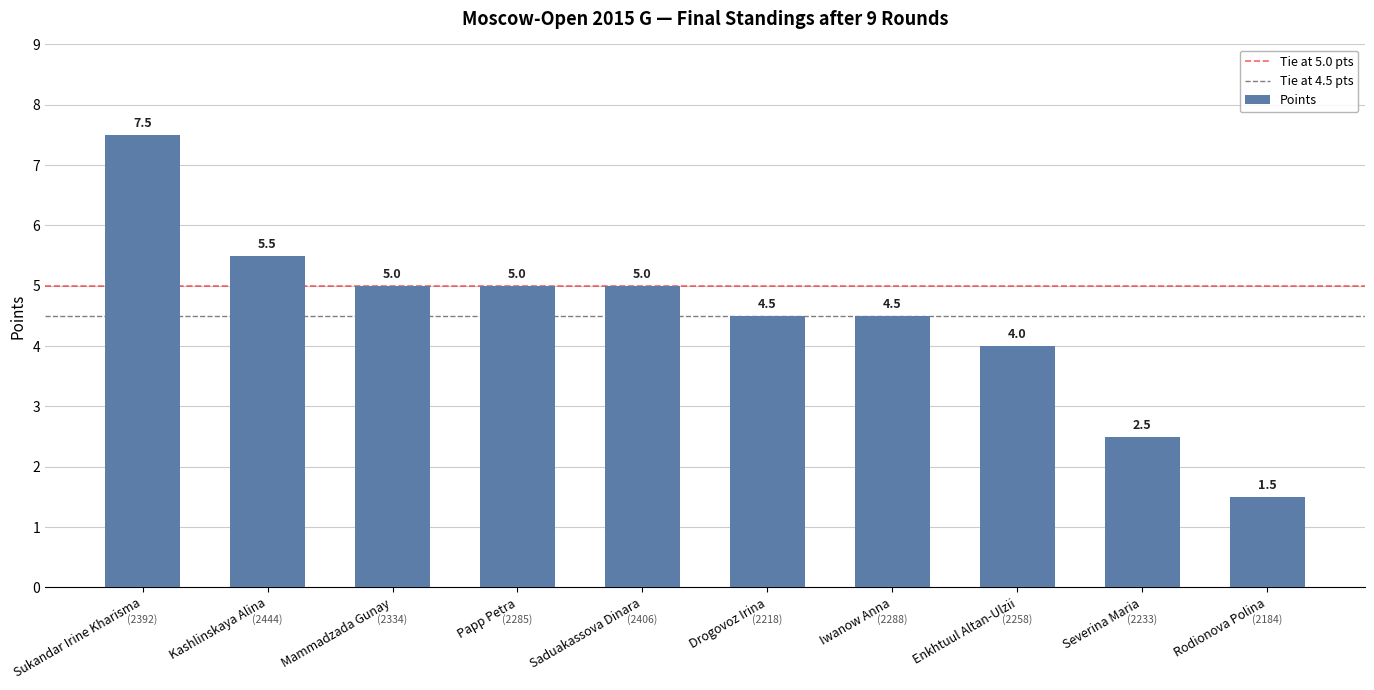

Count the number of data series in this chart.

1